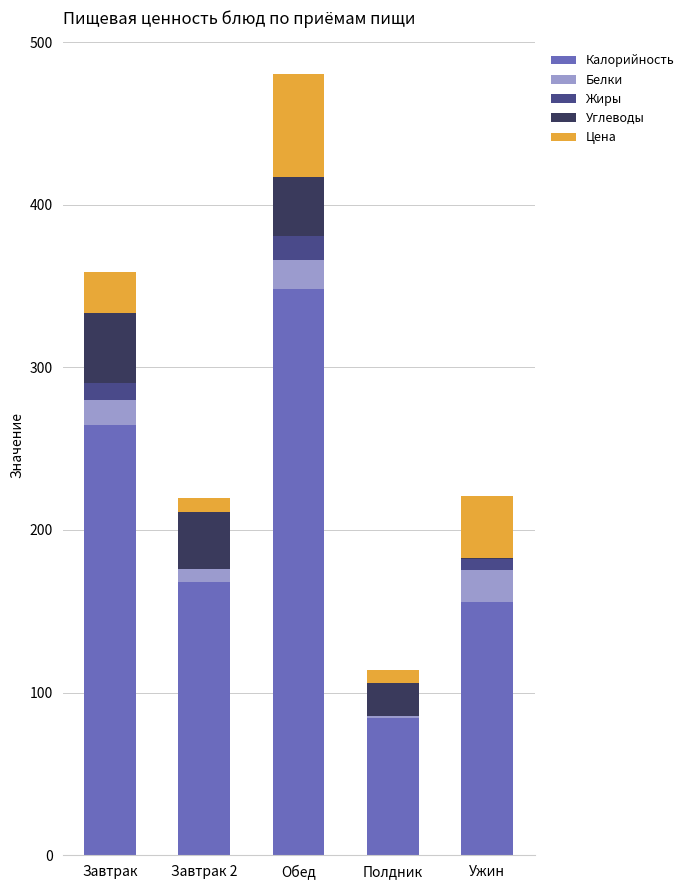

At which label is Калорийность closest to 216?

Завтрак 2